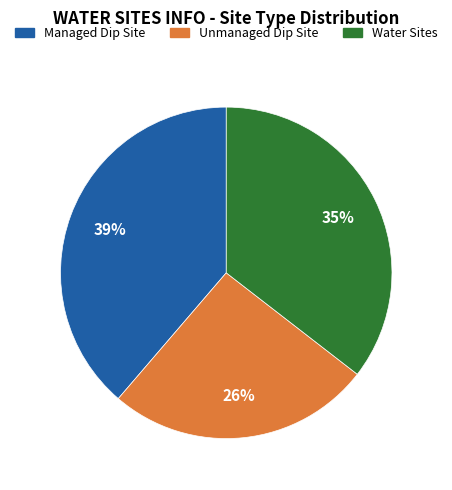

To the nearest percent, what is the average slice percentage?

33%